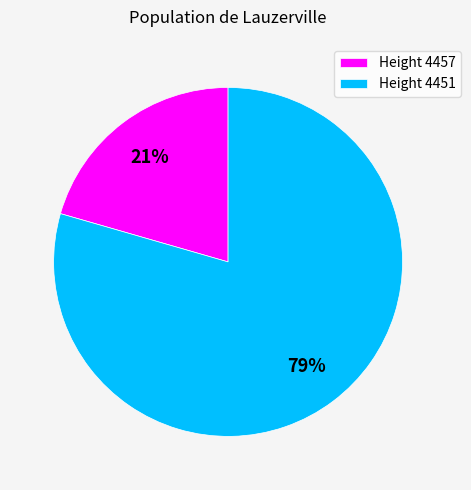

To the nearest percent, what is the average slice percentage?

50%